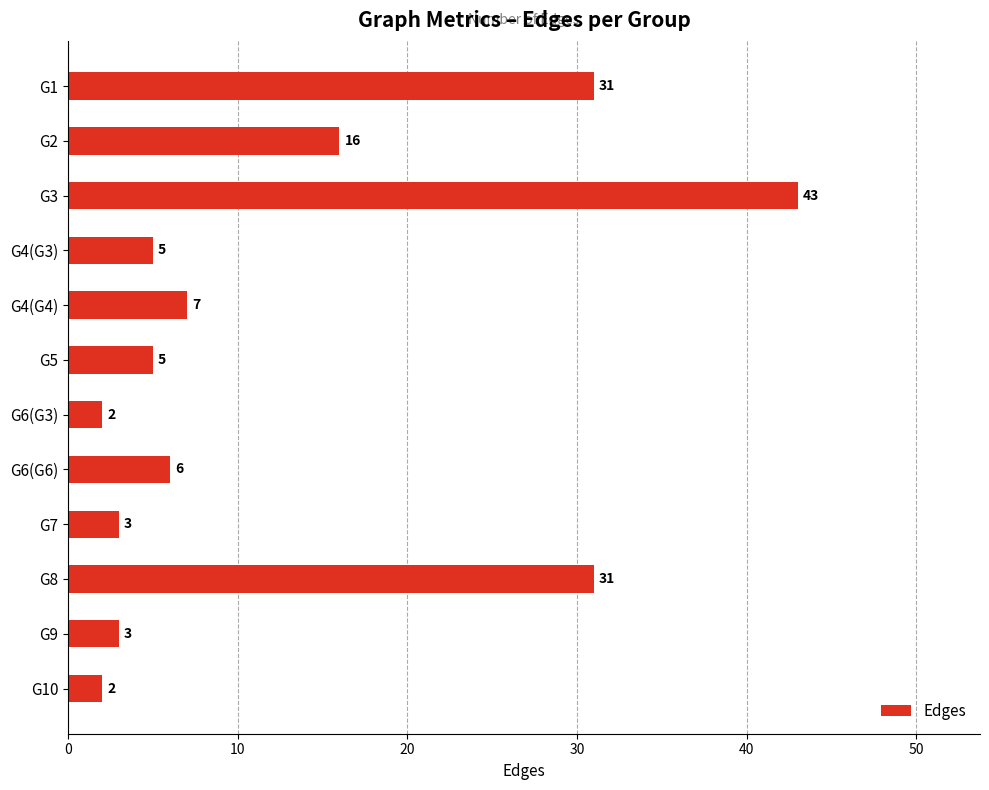

Reading bottom to top, list all the values displayed in this chart.

G10=2	G9=3	G8=31	G7=3	G6(G6)=6	G6(G3)=2	G5=5	G4(G4)=7	G4(G3)=5	G3=43	G2=16	G1=31